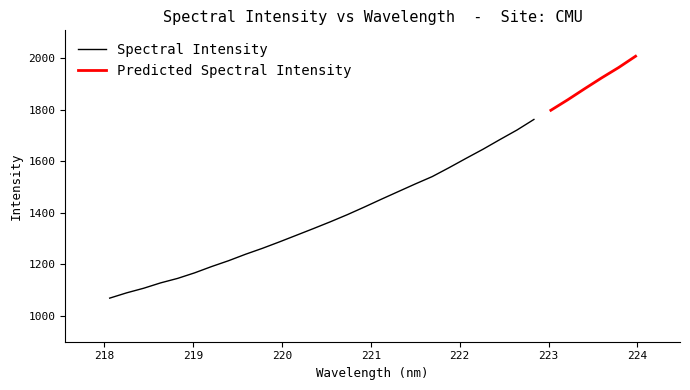

True or false: the data shows 1683.8 at 23.

True